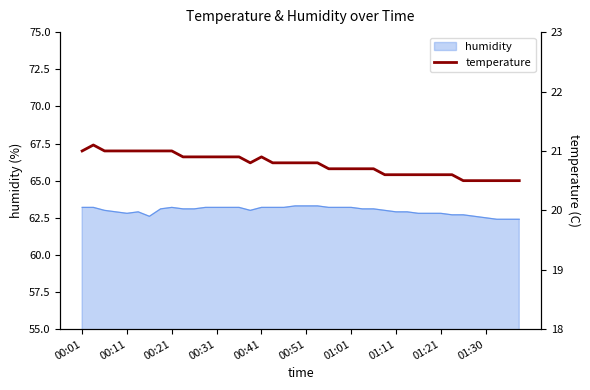

Is it true that humidity equals 63.2 at 00:41?

True